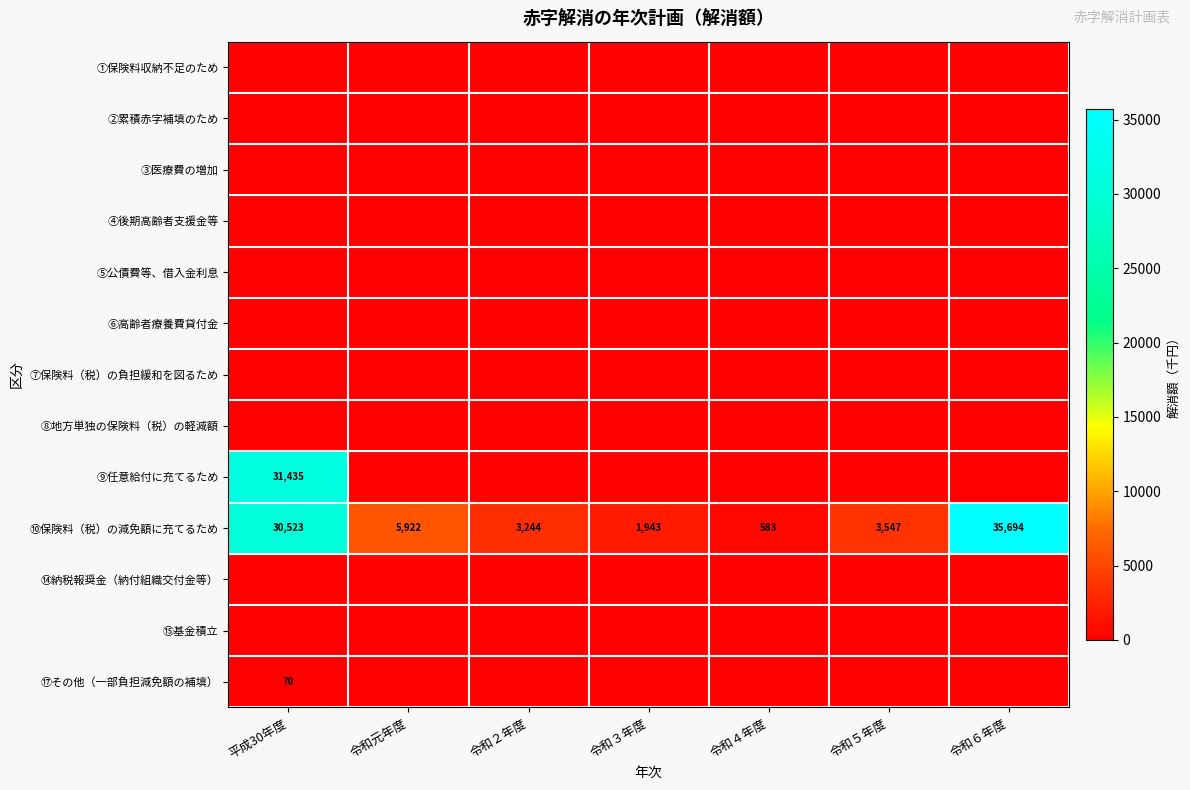

At 令和６年度, list the series in order from largest to smallest.

⑩保険料（税）の減免額に充てるため, ①保険料収納不足のため, ②累積赤字補填のため, ③医療費の増加, ④後期高齢者支援金等, ⑤公債費等、借入金利息, ⑥高齢者療養費貸付金, ⑦保険料（税）の負担緩和を図るため, ⑧地方単独の保険料（税）の軽減額, ⑨任意給付に充てるため, ⑭納税報奨金（納付組織交付金等）, ⑮基金積立, ⑰その他（一部負担減免額の補填）